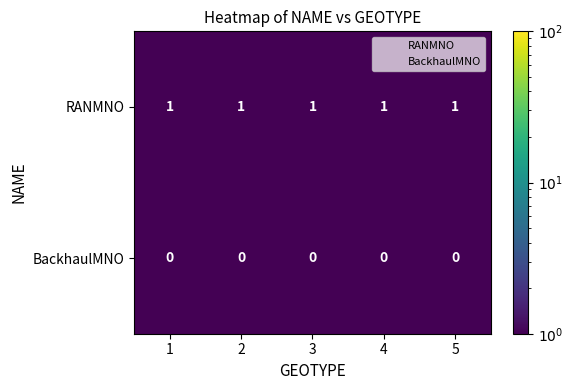

Is the value of BackhaulMNO at 5 greater than the value of RANMNO at 4?

No